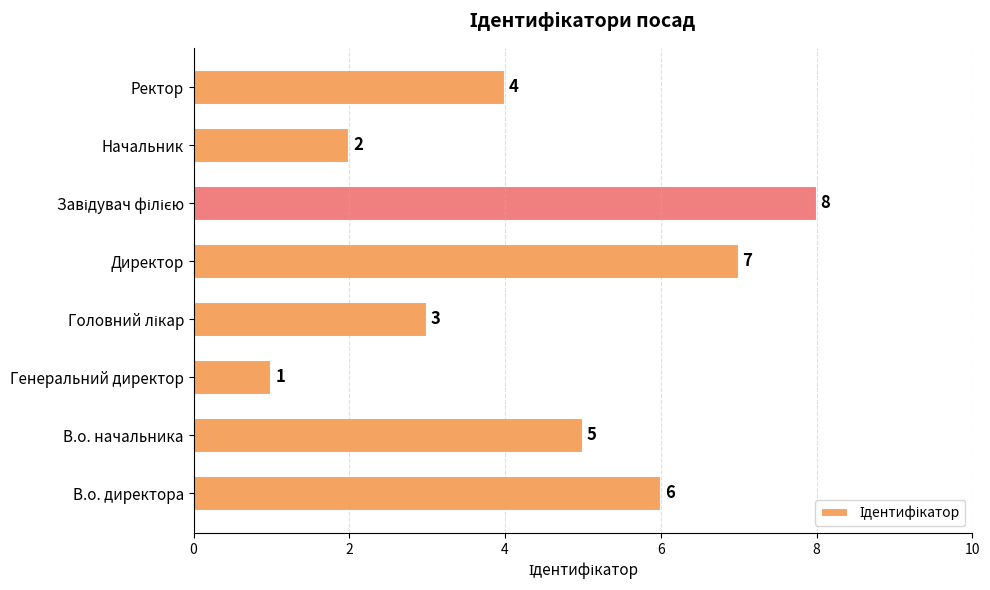

What is the difference between the second highest and second lowest values?

5